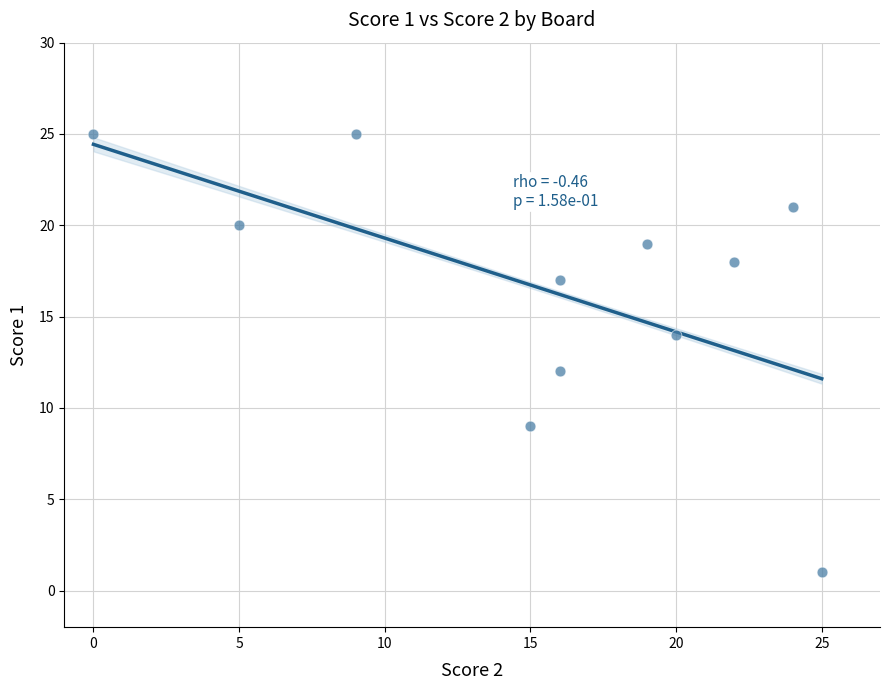

What is the average X value?

16